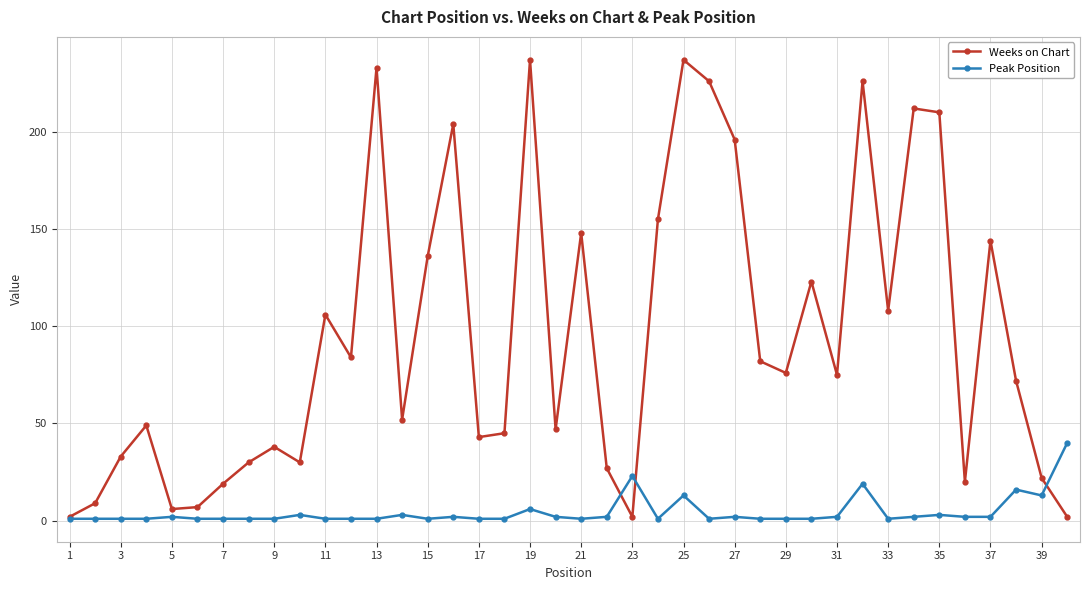

How many interior local peaks does the Weeks on Chart series have?

12